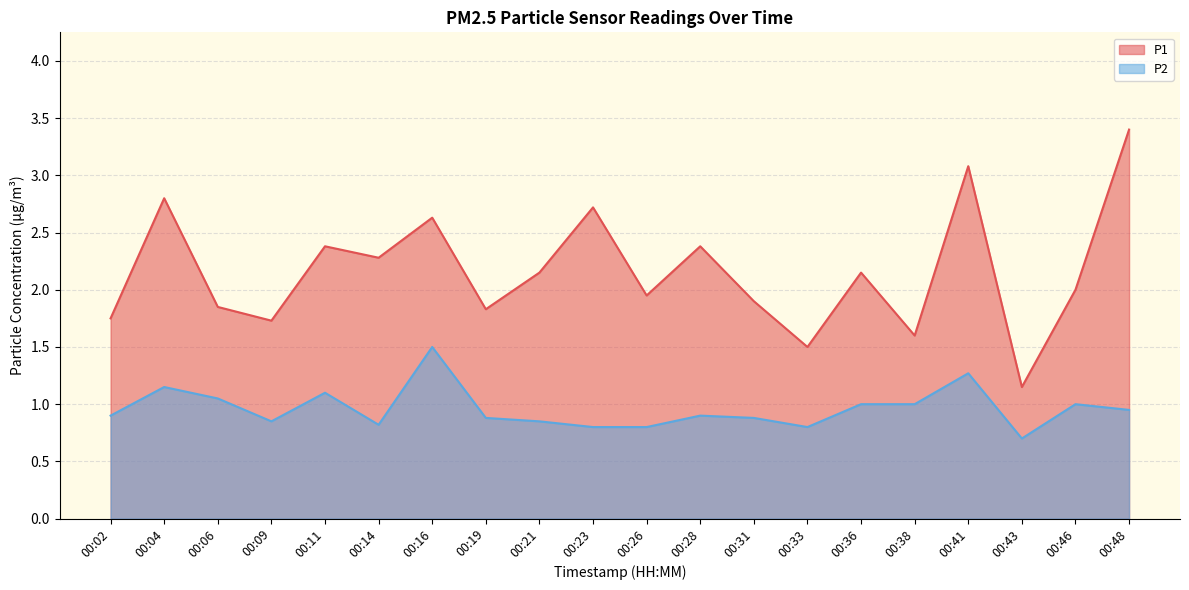

What value does the P1 series have at 00:09?

1.7